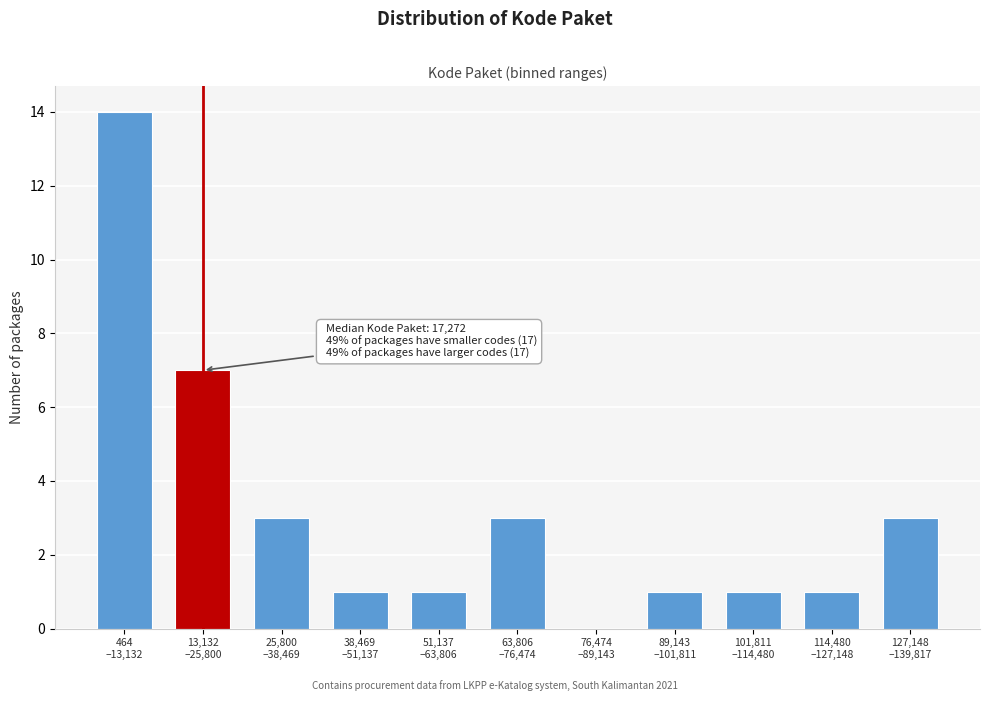

What is the sum of all values?

35